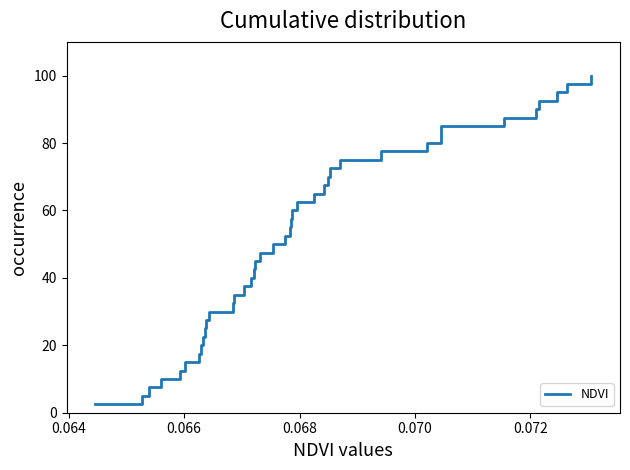

What is the difference between the maximum and minimum values?

97.5